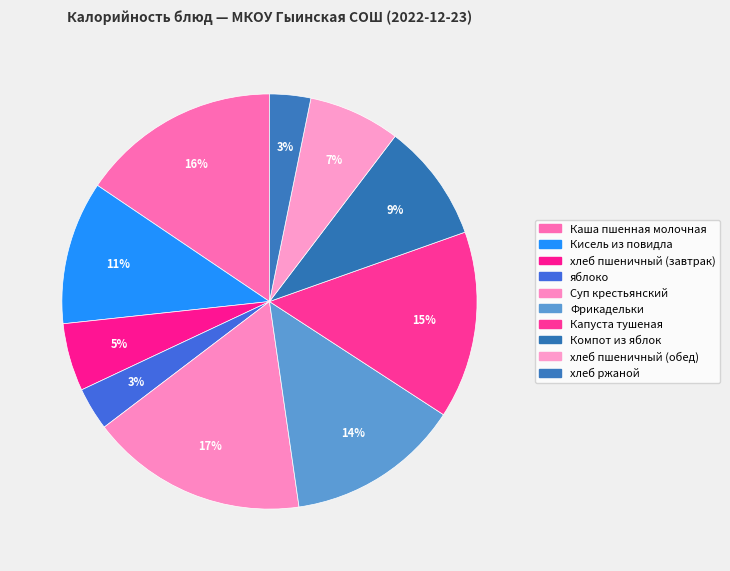

Count the number of slices in the pie.

10